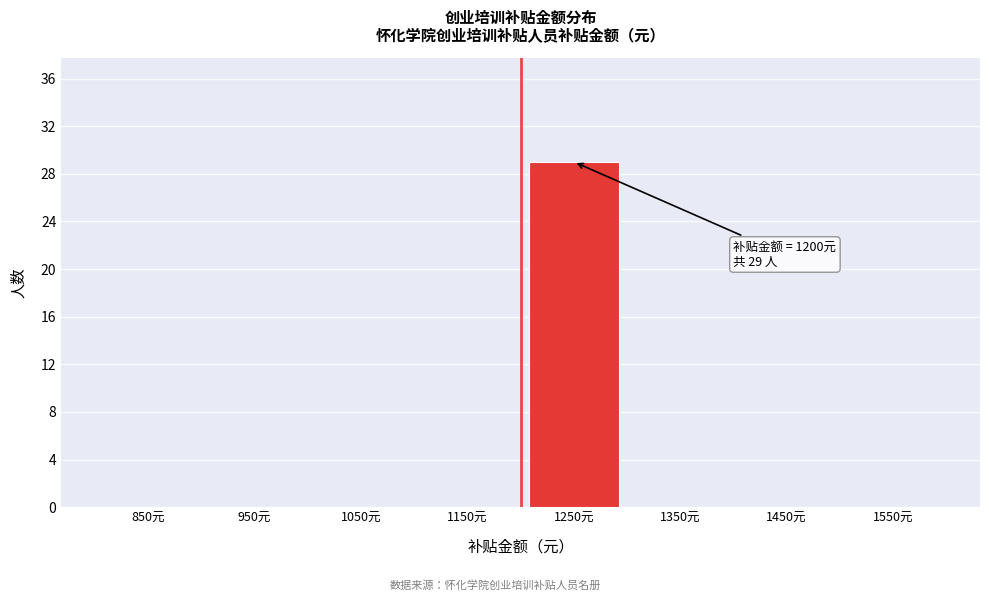

Over which range of the x-axis is the bar tallest?

1200 to 1300